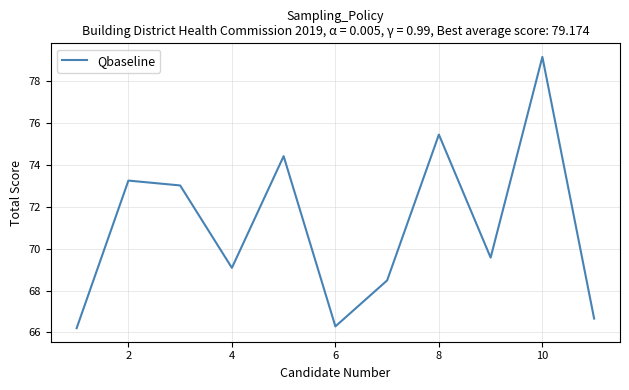

What is the greatest value displayed?

79.2